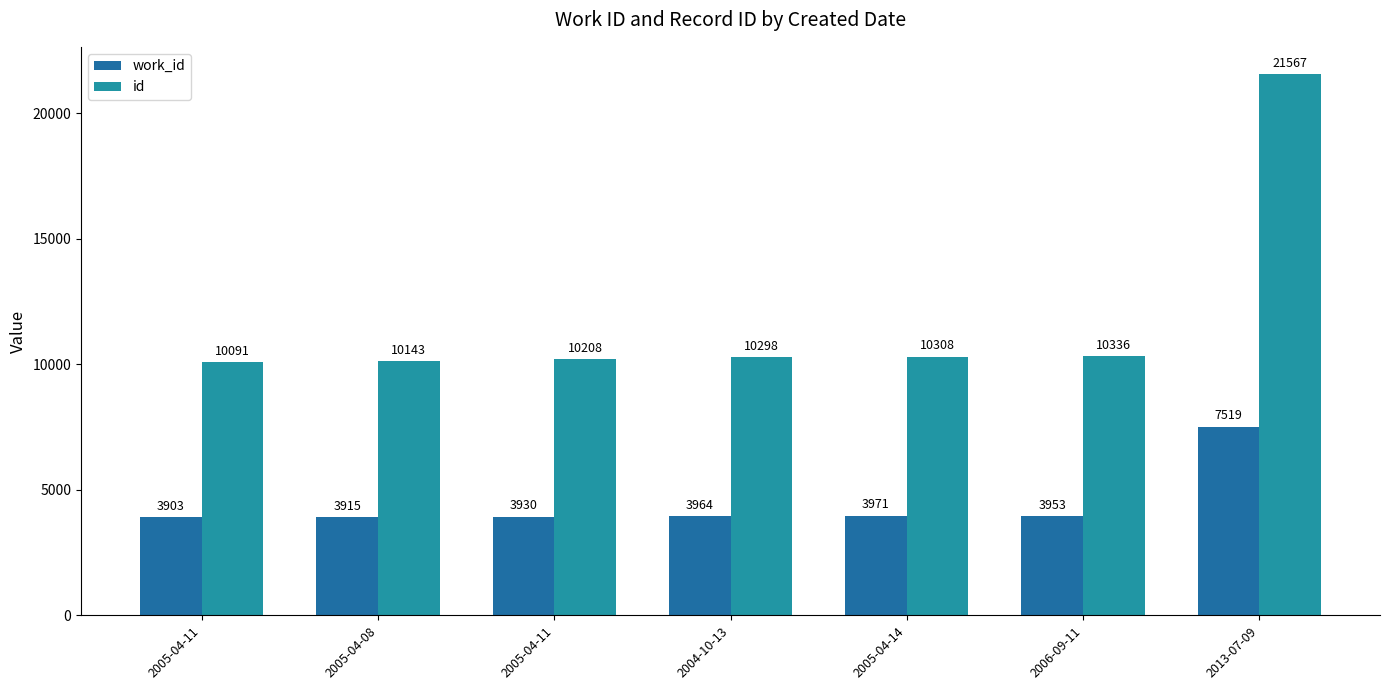

Which category has the highest value across all series?

2013-07-09